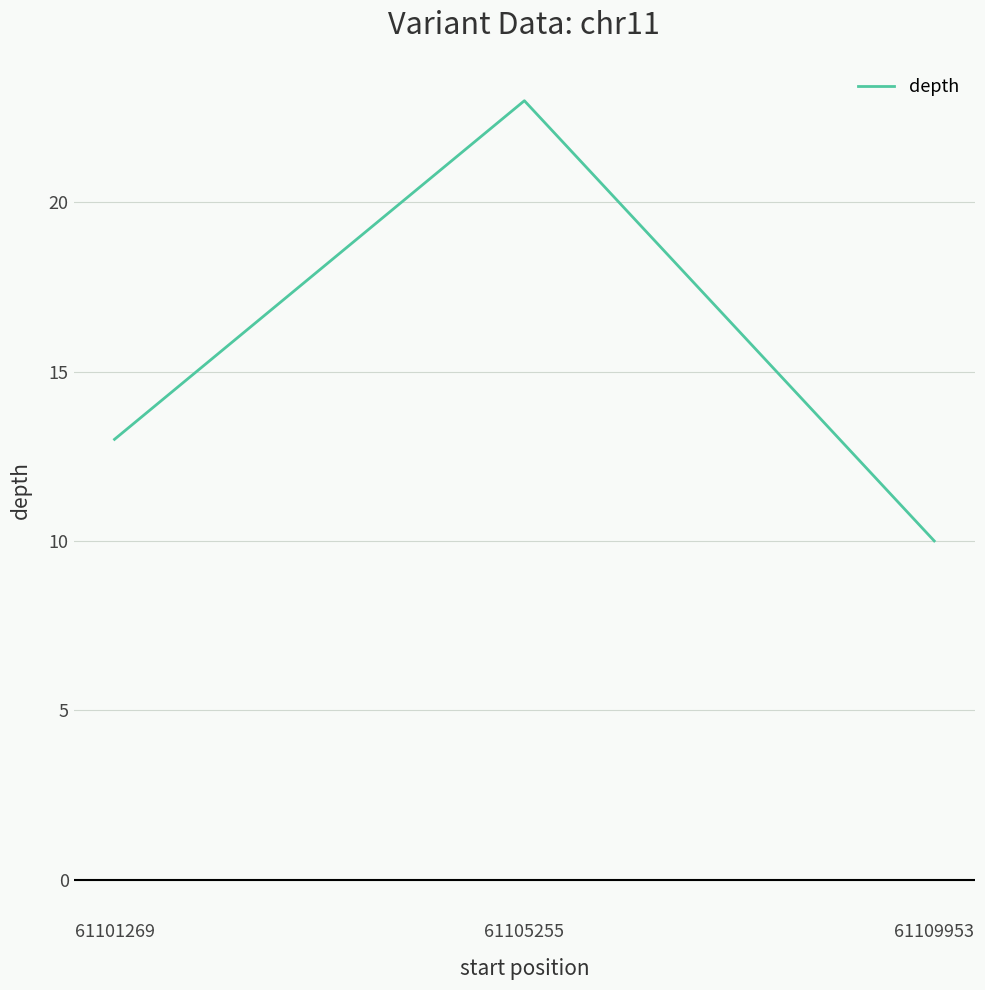

At which label is the value closest to 16?

61101269